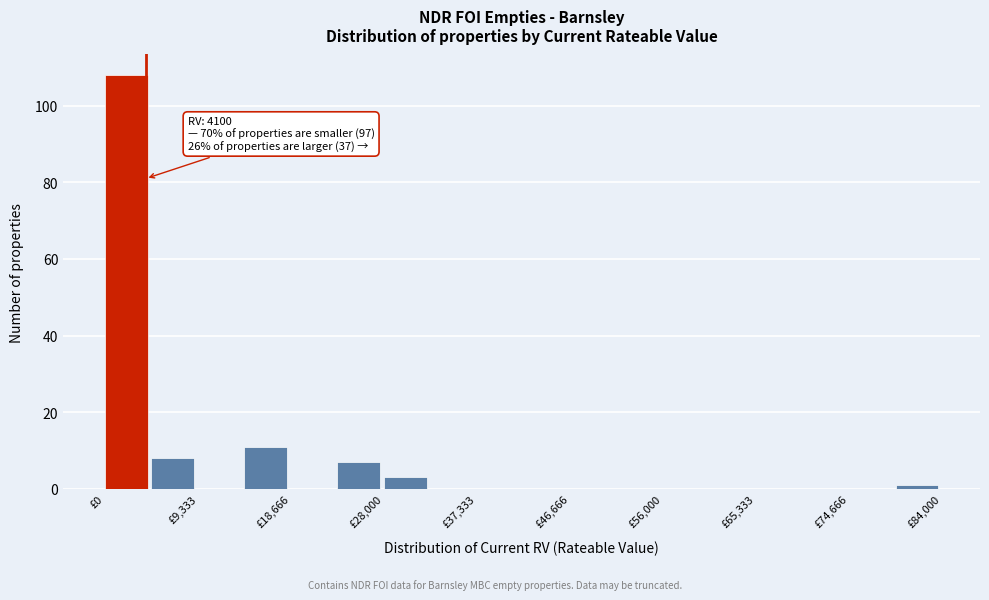

Over which range of the x-axis is the bar tallest?

0 to 5000